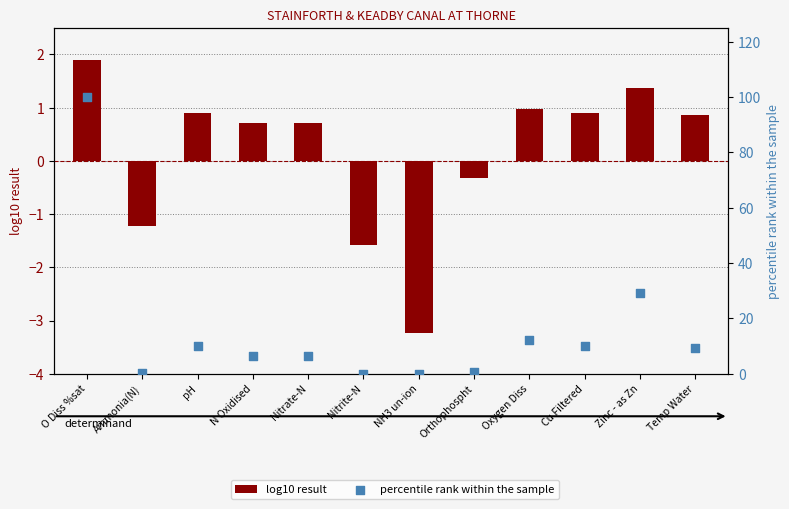

What is the total value across all series at N Oxidised?

7.3